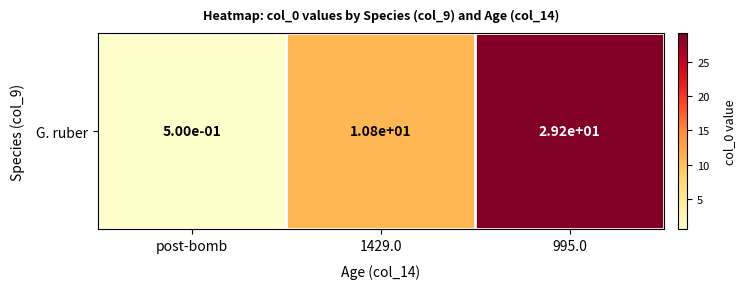

At which category does the chart reach its minimum across all series?

post-bomb